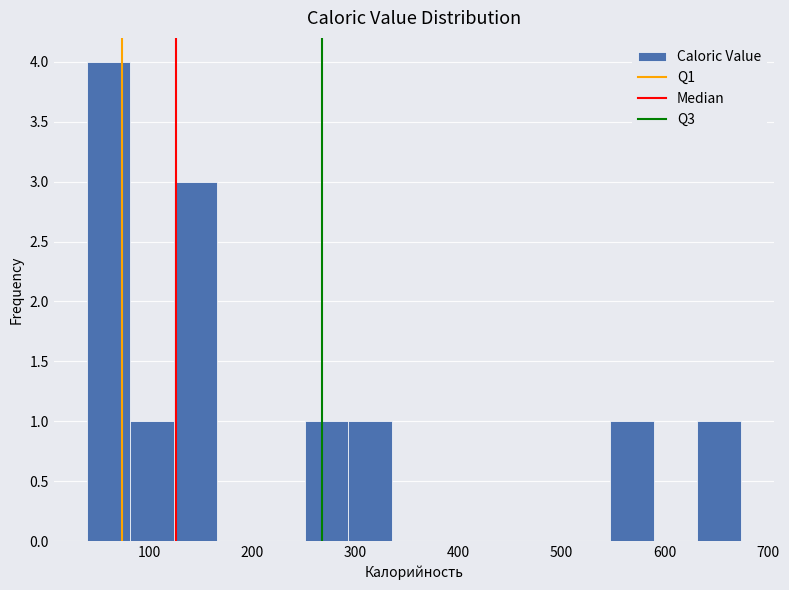

Reading left to right, list every bar in this chart as the range it spans on the x-axis followed by its height. Neither the bar edges nor the heights are printed on the chart, so give them approximately, as read against the axes.

40 to 80: 4
80 to 120: 1
120 to 170: 3
170 to 210: 0
210 to 250: 0
250 to 290: 1
290 to 340: 1
340 to 380: 0
380 to 420: 0
420 to 460: 0
460 to 500: 0
500 to 550: 0
550 to 590: 1
590 to 630: 0
630 to 670: 1